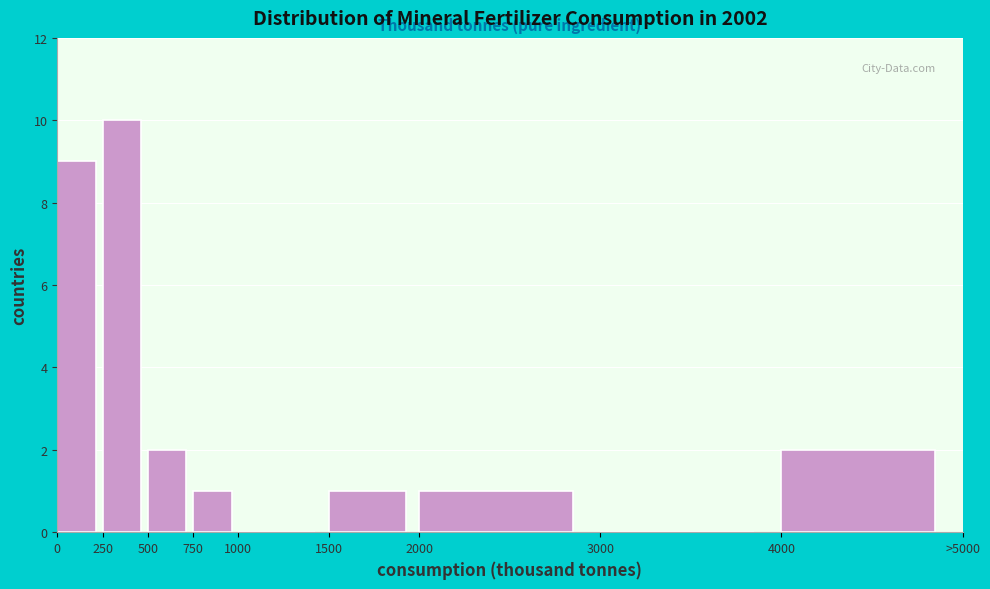

Reading left to right, extract all data points from this chart.

0=9	250=10	500=2	750=1	1000=0	1500=1	2000=1	3000=0	4000=2